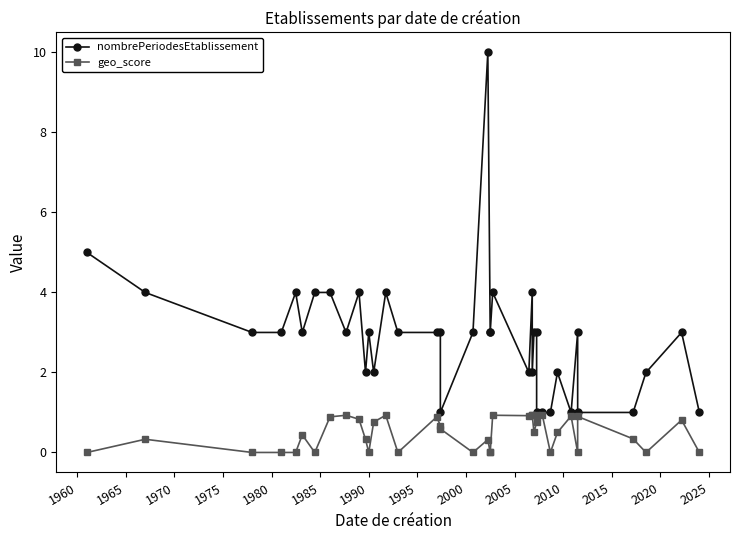

Which series has the largest range (max minus min)?

nombrePeriodesEtablissement